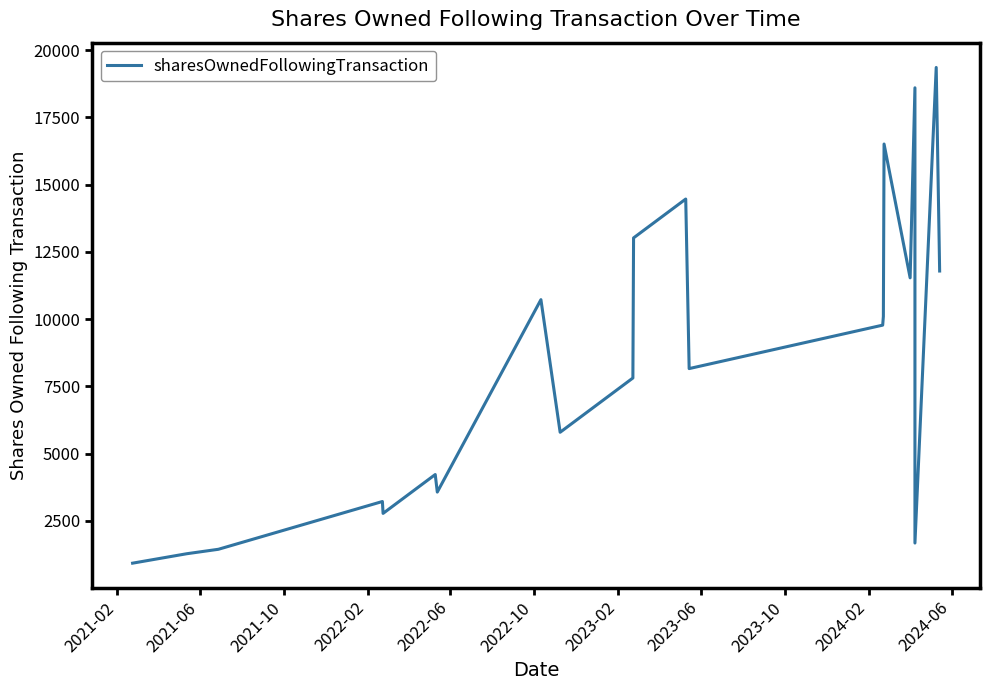

Where is the first local maximum?

2022-02